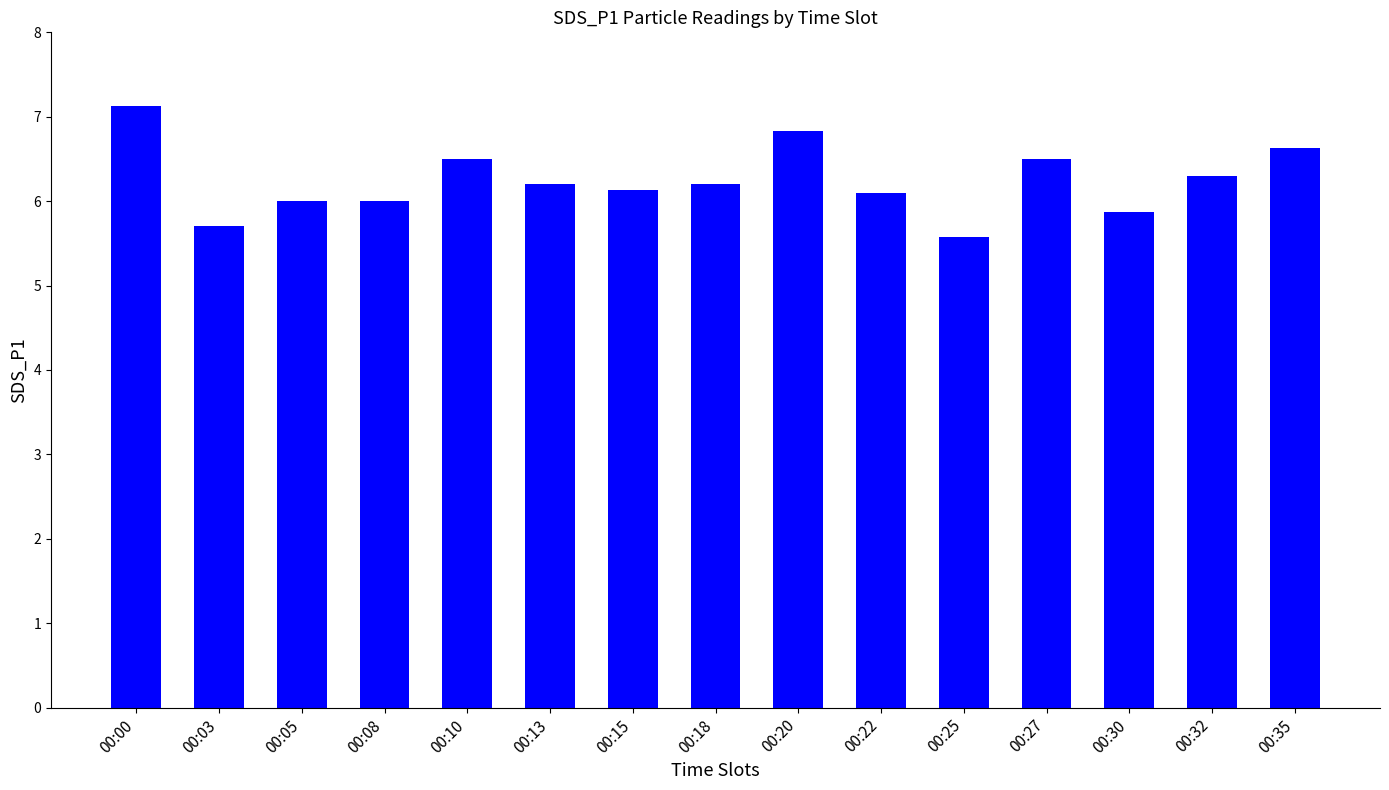

At which label does the data first exceed 6?

00:00